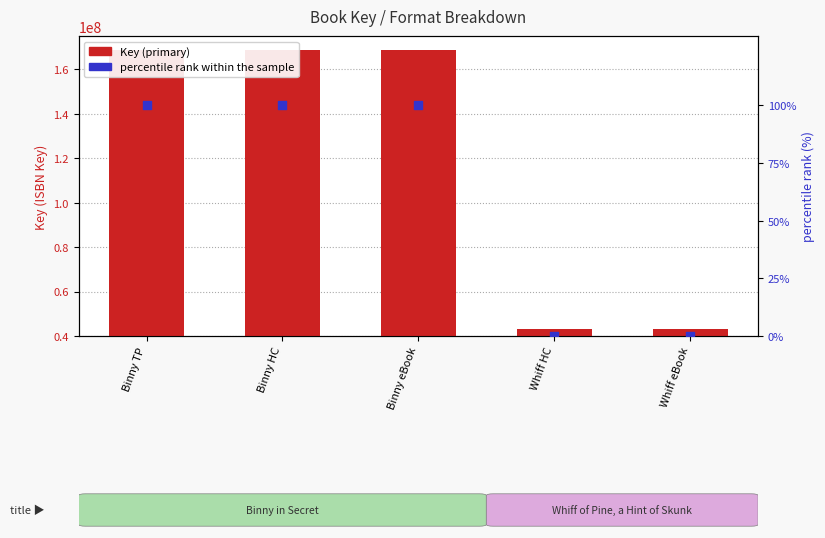

What are all the series names shown in the legend?

Key (primary), percentile rank within the sample